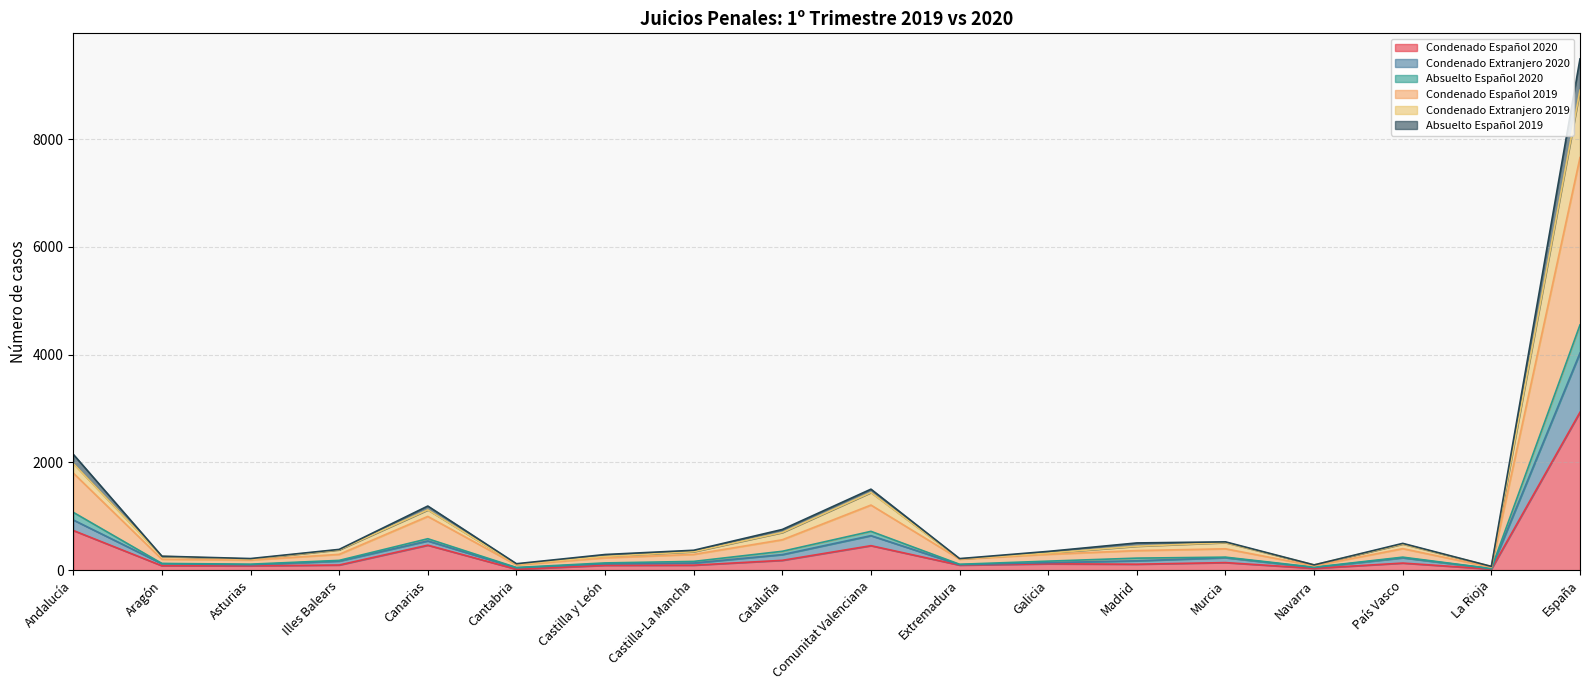

What position from the right is Canarias?

14